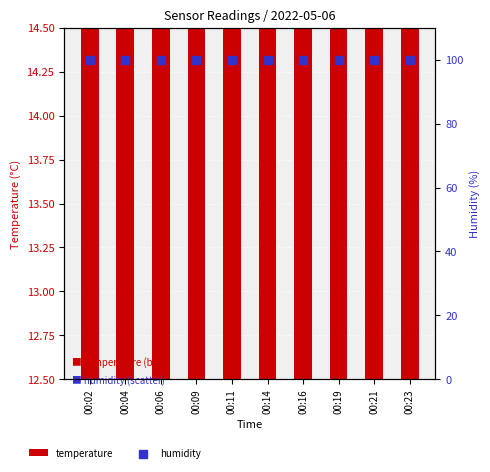

Is the value of temperature at 00:04 greater than the value of humidity at 00:02?

No